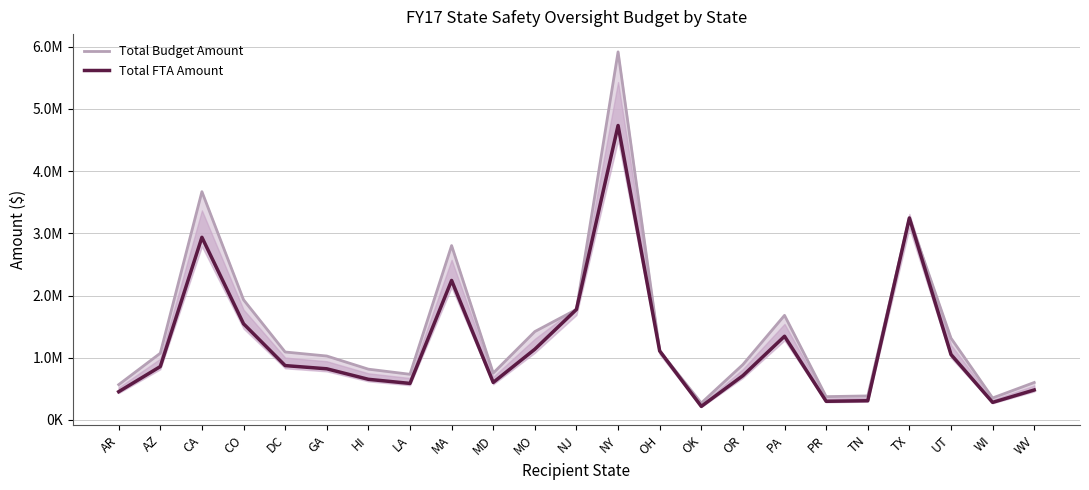

Rank the series by their maximum value, from highest to lowest.

Total Budget Amount, Total FTA Amount